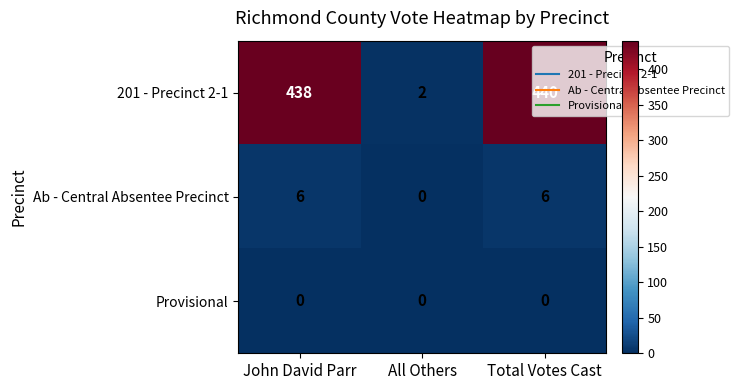

At how many categories does at least one series exceed 243?

2